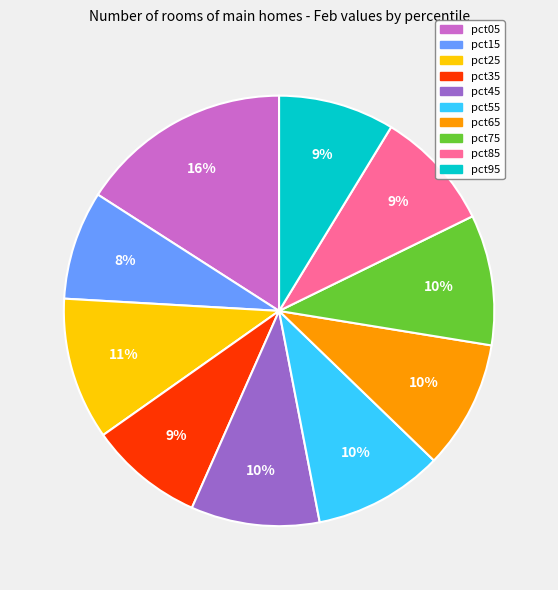

To the nearest percent, what portion does pct35 represent?

9%